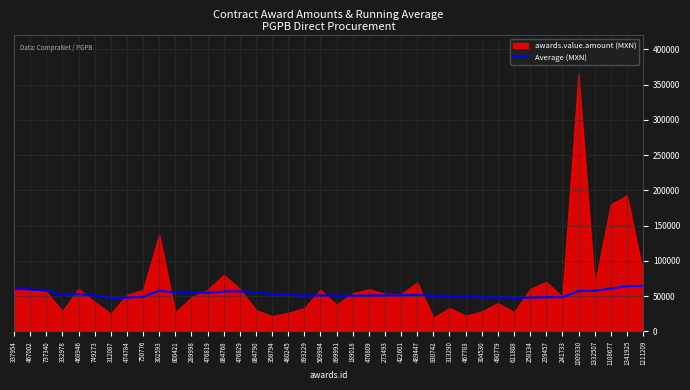

The chart shows a value of 60711.2 at 1108677. True or false?

True